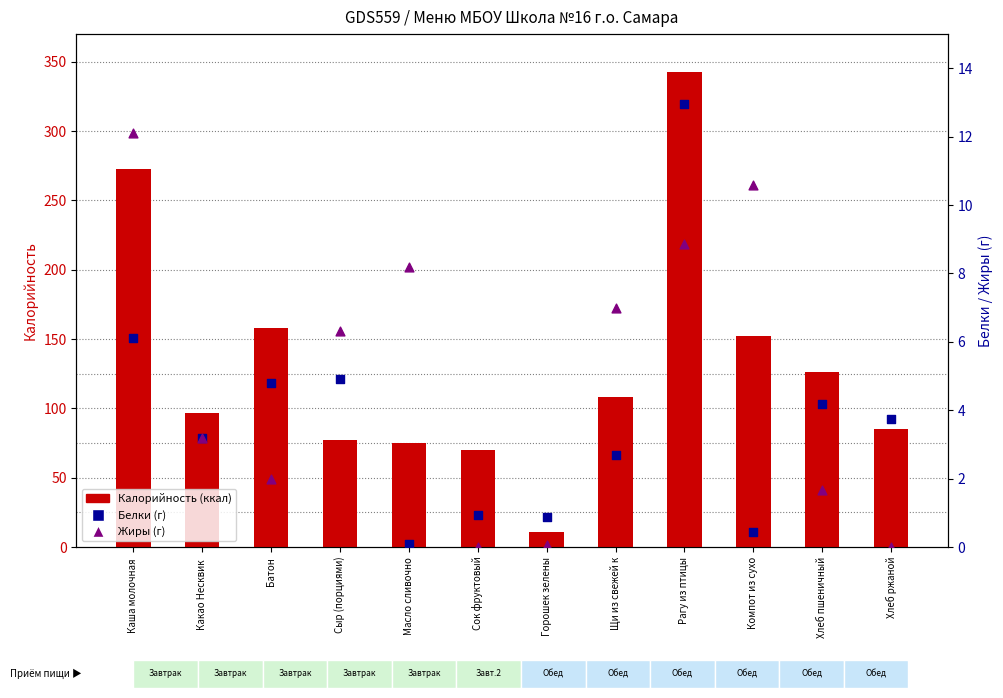

Which series has the largest total across all categories?

Калорийность (ккал)